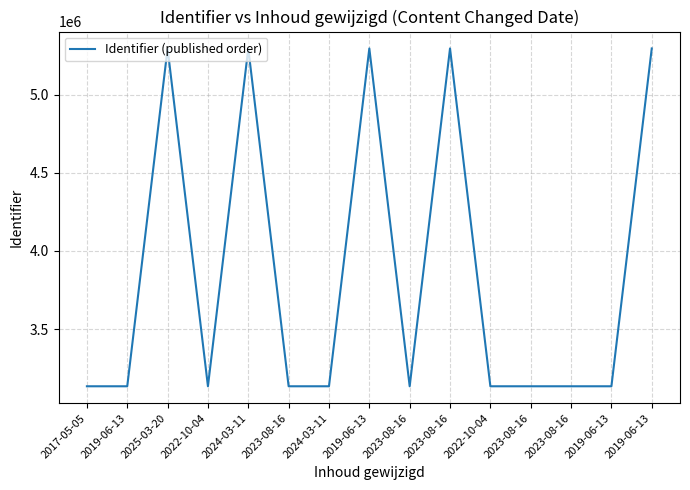

True or false: there are more than 1 points higher than both neighbors.

True